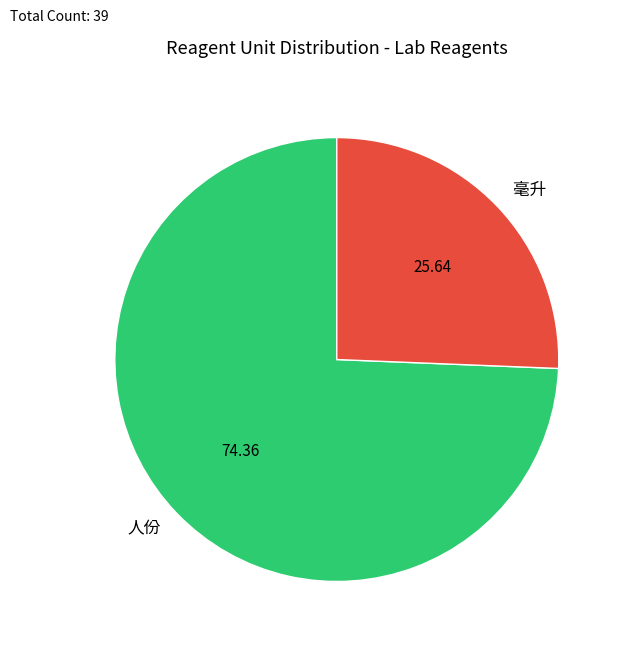

What is the largest slice in the pie chart?

人份